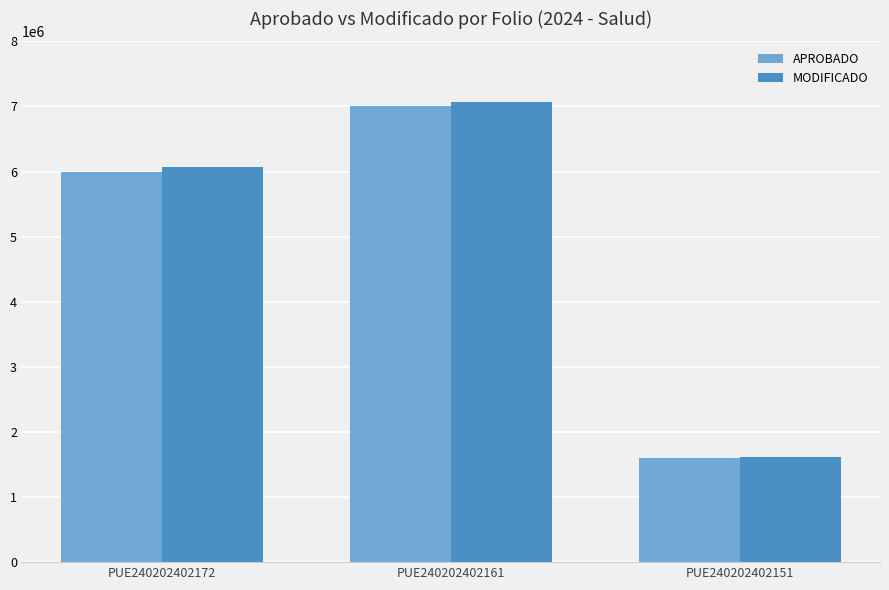

What is the lowest value of the APROBADO series?

1600000.0